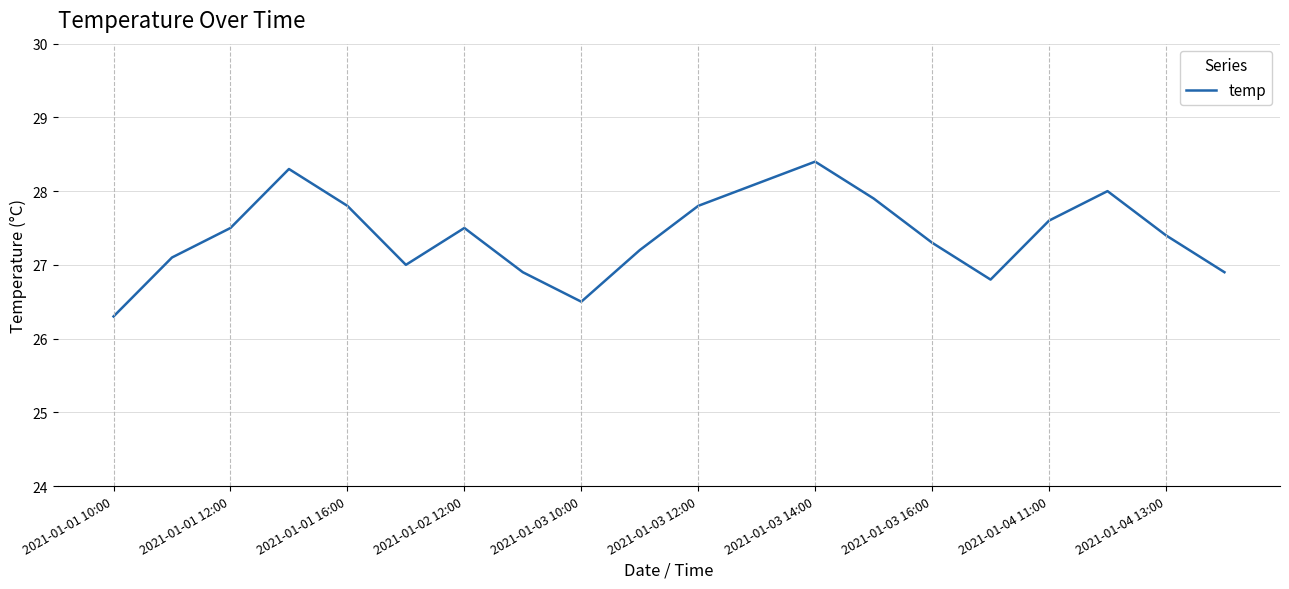

How many categories are shown in the chart?

20